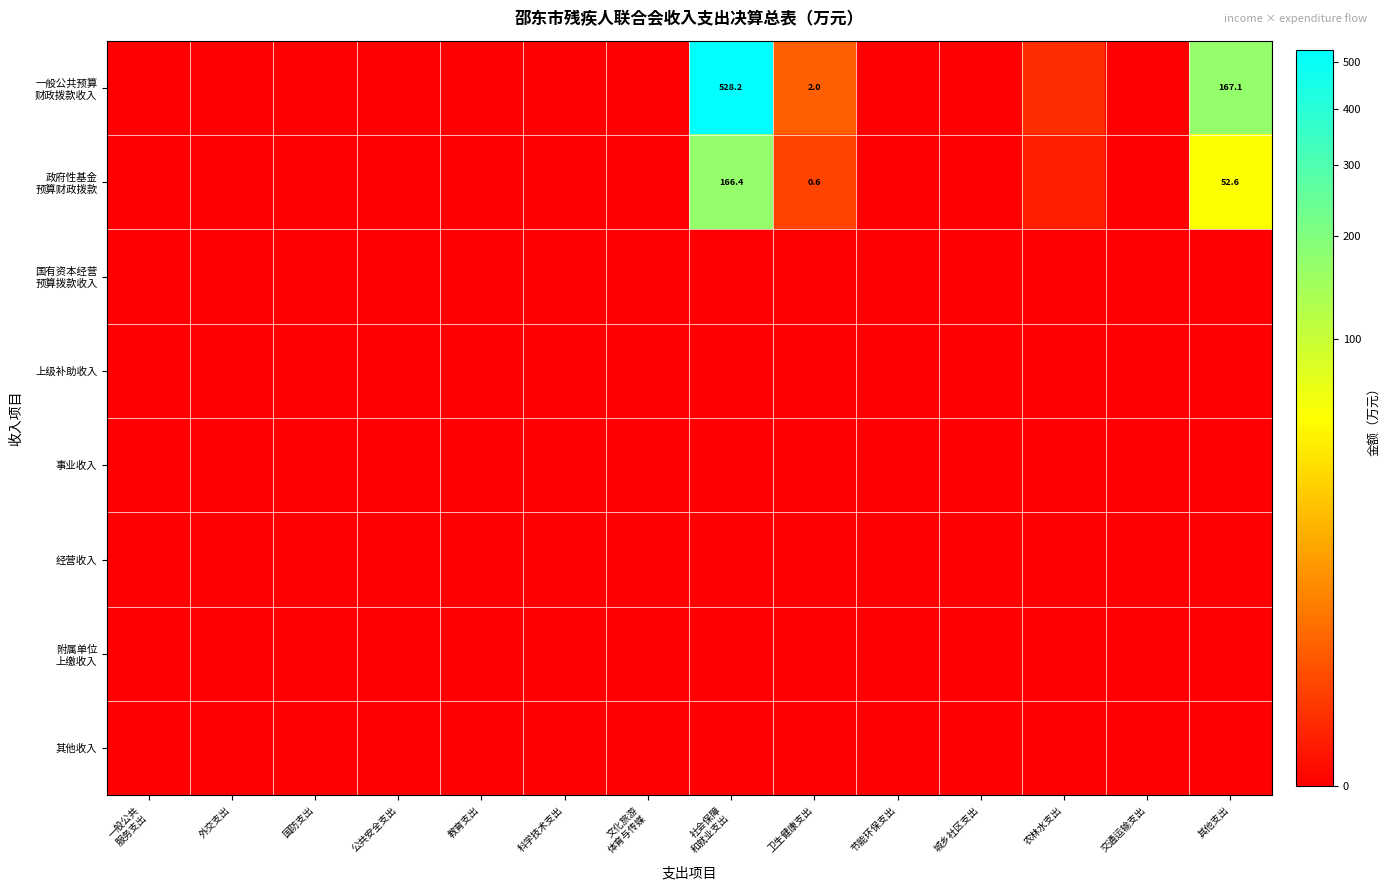

Which has a higher value, 节能环保支出 or 公共安全支出?

节能环保支出